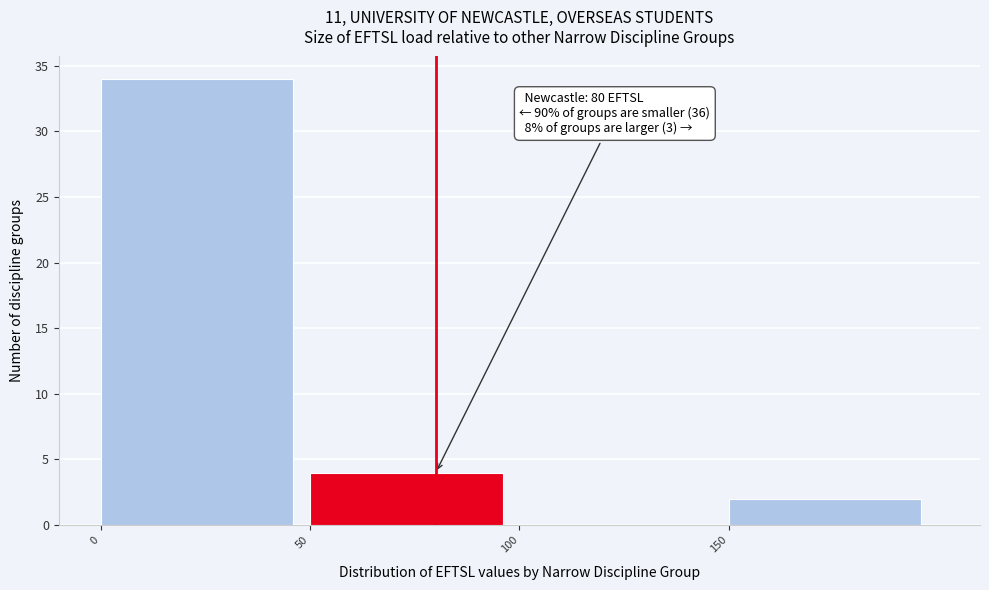

Over which range of the x-axis is the bar tallest?

0 to 50